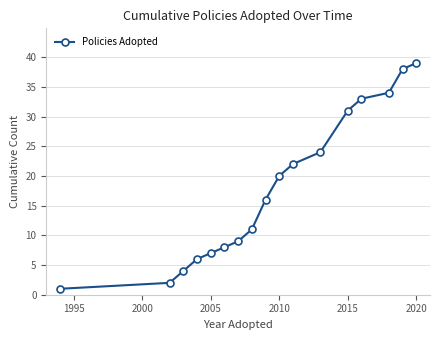

True or false: there are more than 0 points higher than both neighbors.

False